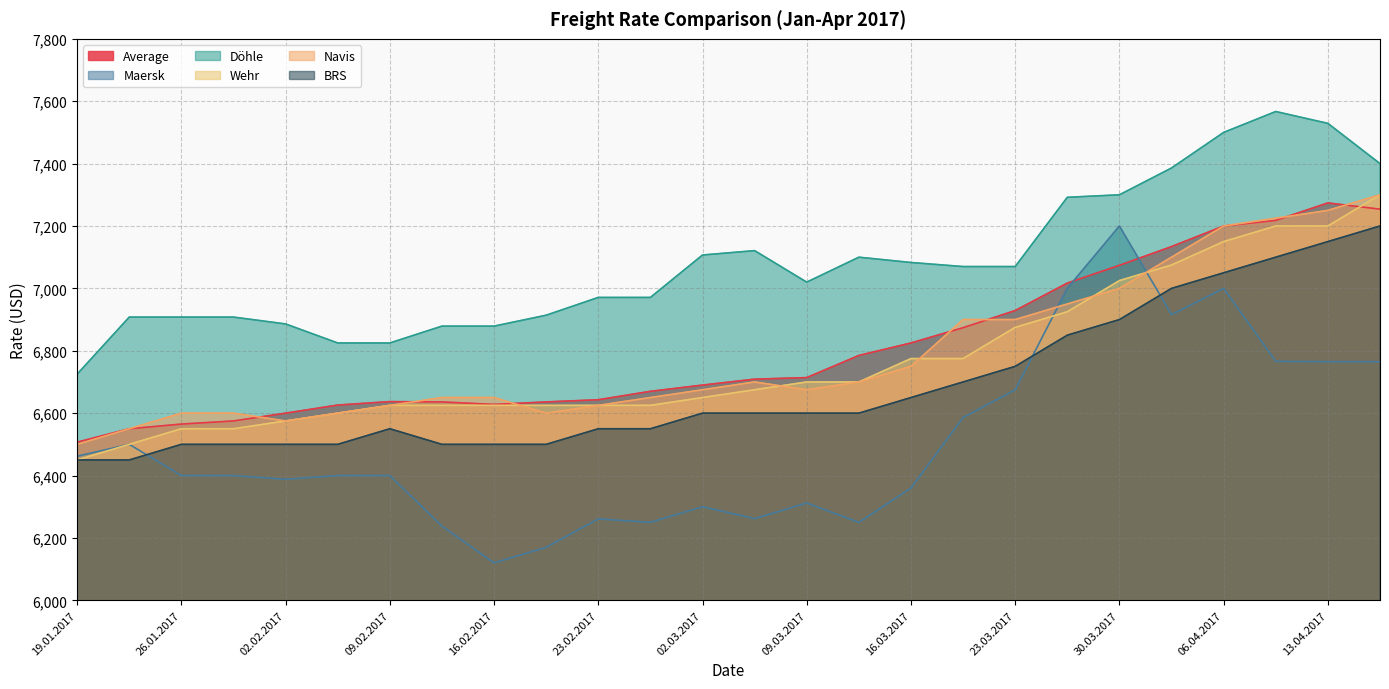

What position from the left is 02.03.2017?

13